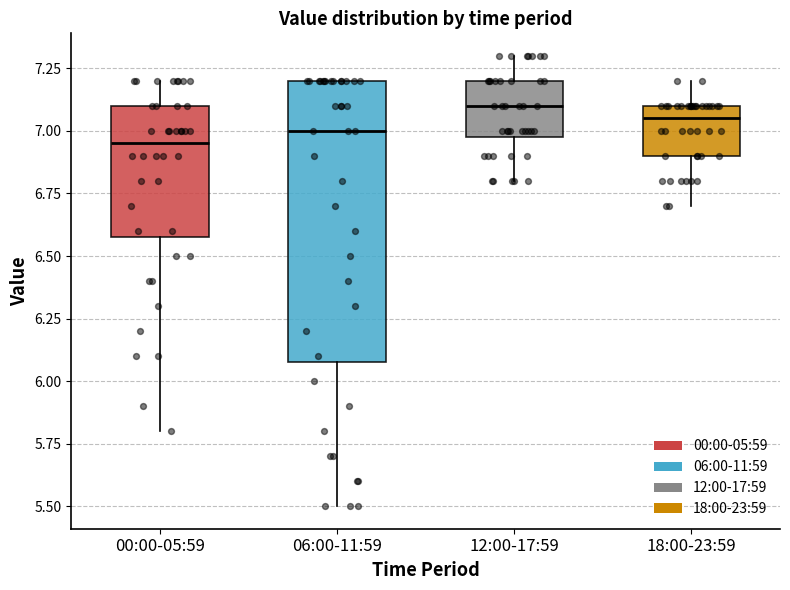

Comparing the boxes themselves (not the whiskers), which one is the tallest?

06:00-11:59